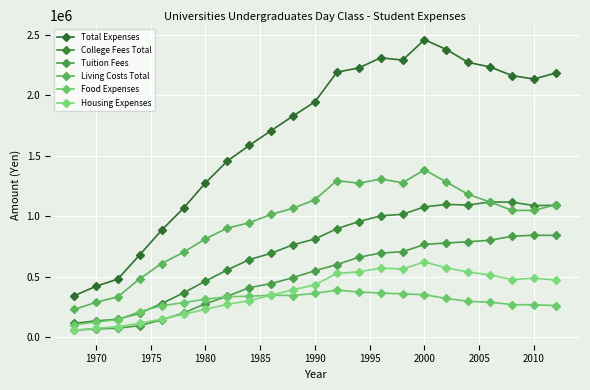

What is the value of the College Fees Total point at the 23rd from the left?

1090100